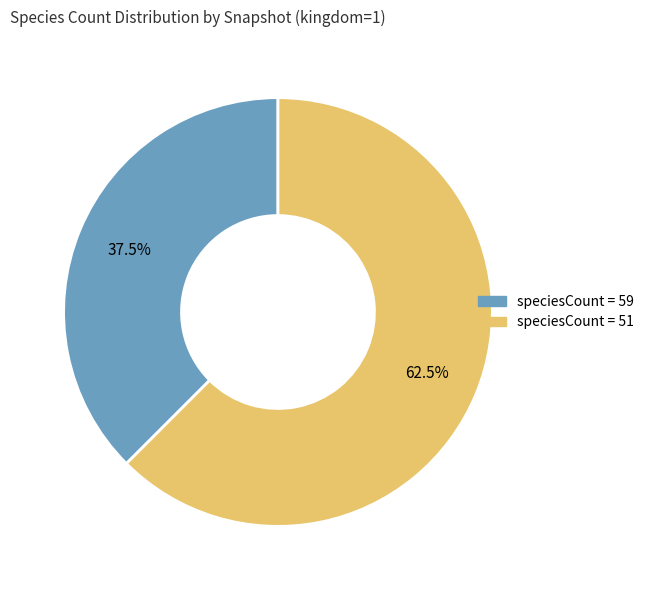

Is there a majority slice in this chart?

Yes